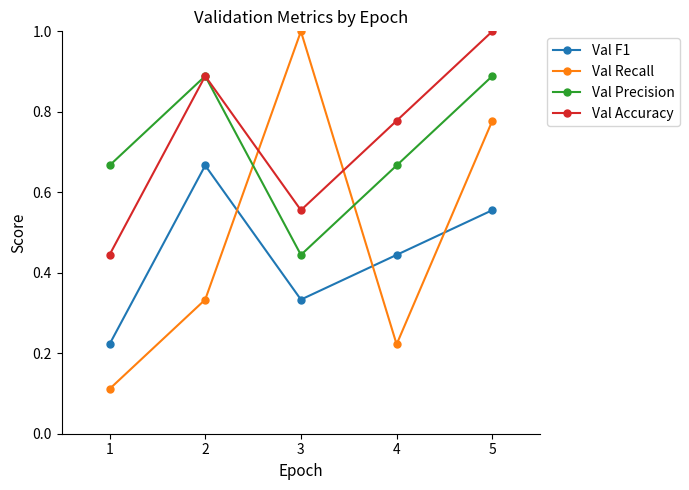

At 5, list the series in order from largest to smallest.

Val Accuracy, Val Precision, Val Recall, Val F1